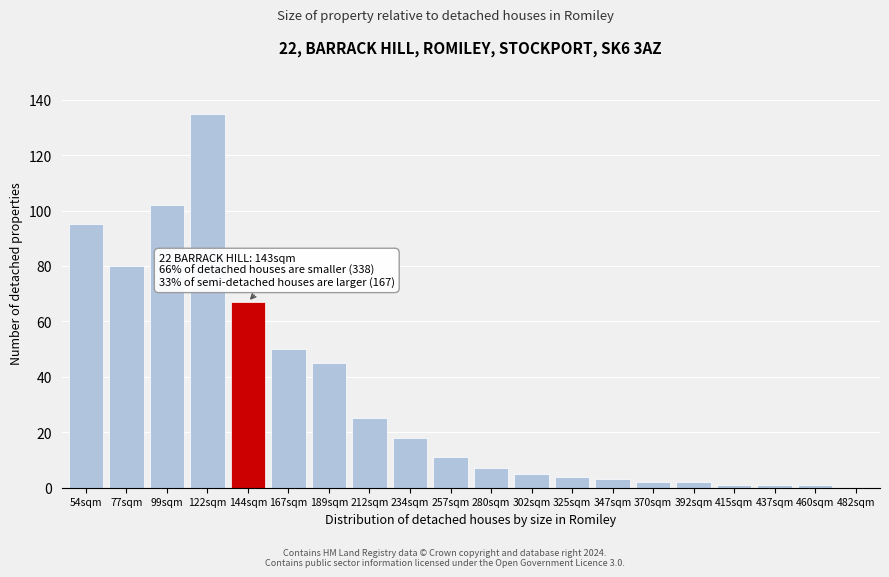

Reading right to left, transcribe all the data shown in this chart.

482sqm=0	460sqm=1	437sqm=1	415sqm=1	392sqm=2	370sqm=2	347sqm=3	325sqm=4	302sqm=5	280sqm=7	257sqm=11	234sqm=18	212sqm=25	189sqm=45	167sqm=50	144sqm=67	122sqm=135	99sqm=102	77sqm=80	54sqm=95